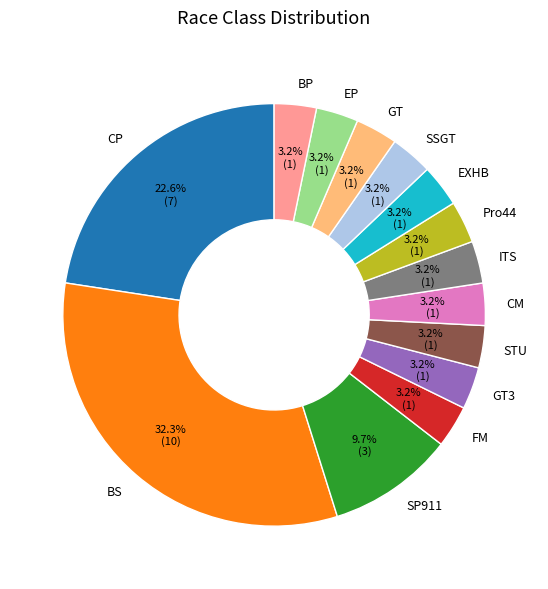

Combined, do EP and CP account for over 50%?

No